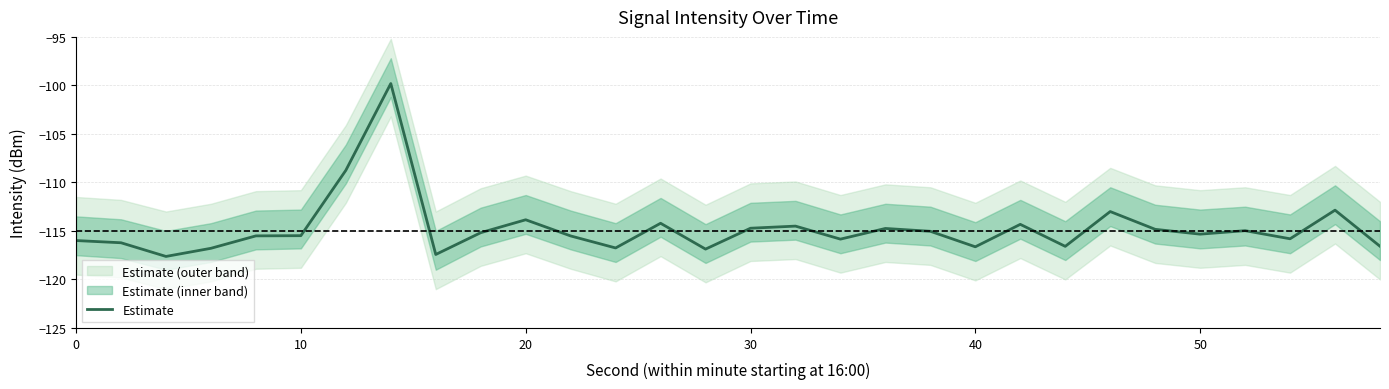

Is it true that Estimate equals -40.5 at 20?

False